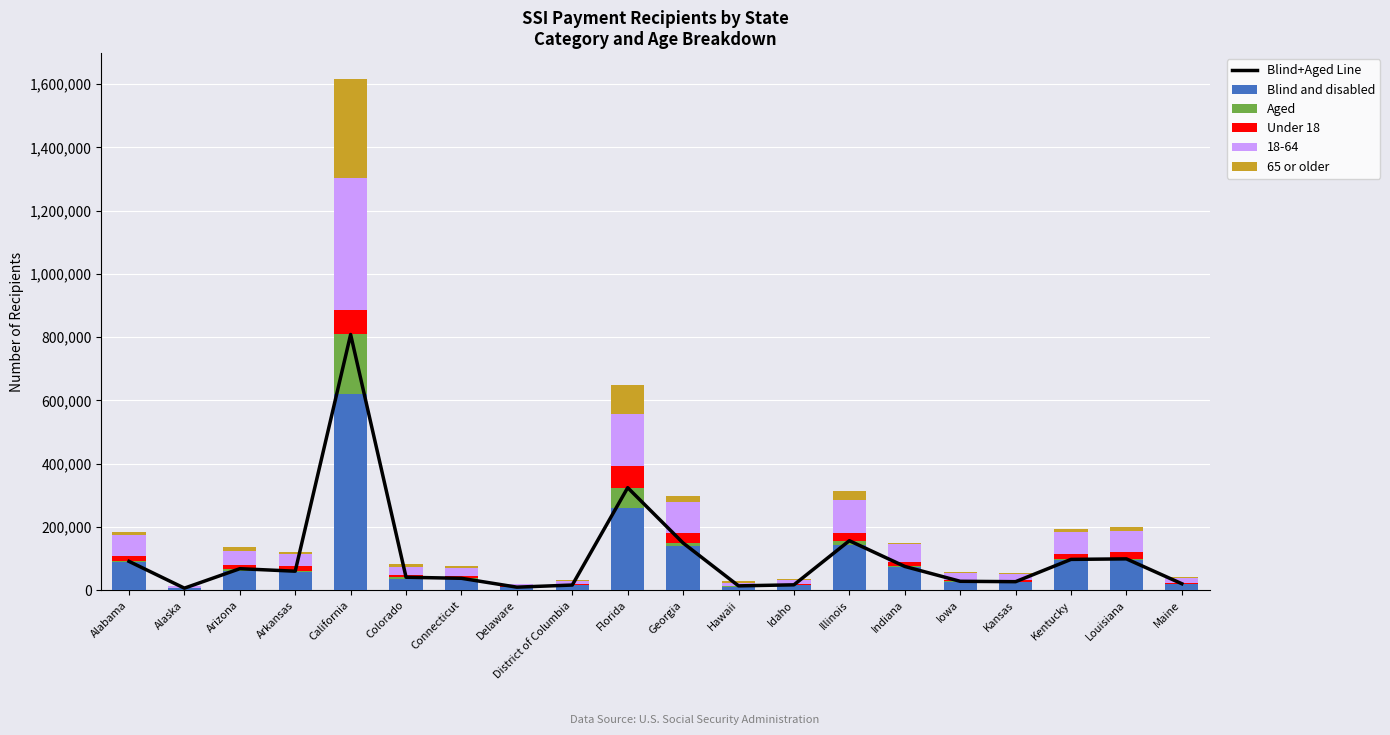

What is the difference between the Blind and disabled values at Delaware and Alabama?

79803